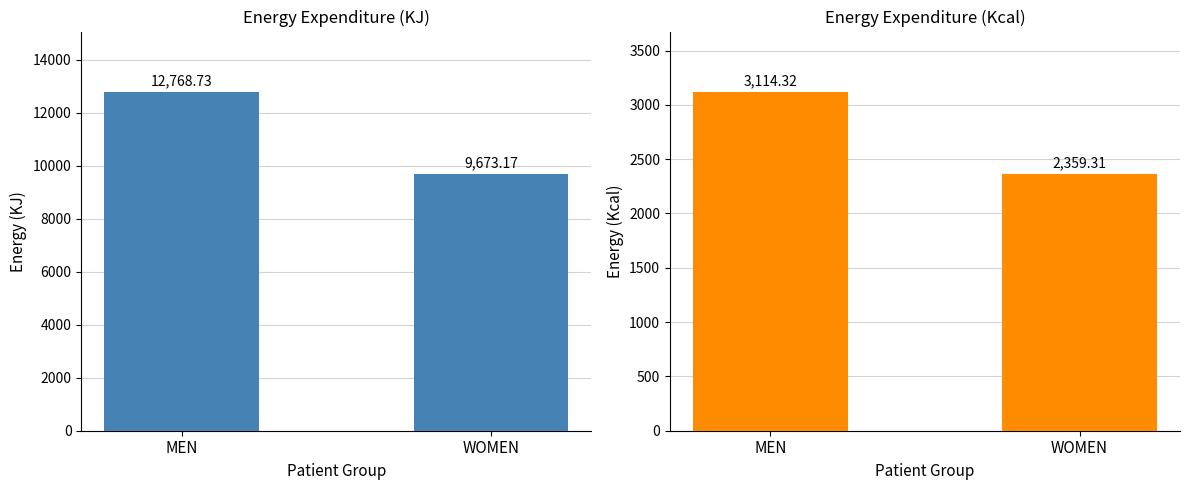

What are all the series names shown in the legend?

KJ, Kcal